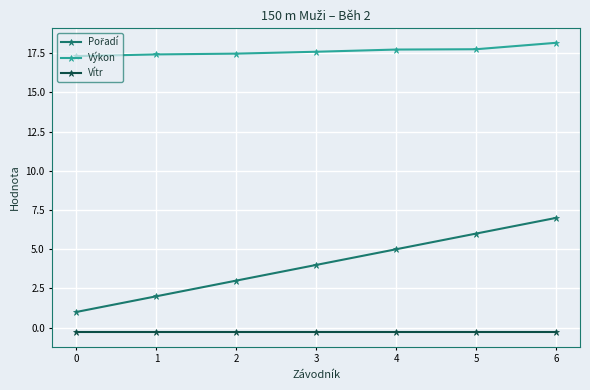

The Výkon series shows 17.7 at 4. True or false?

True